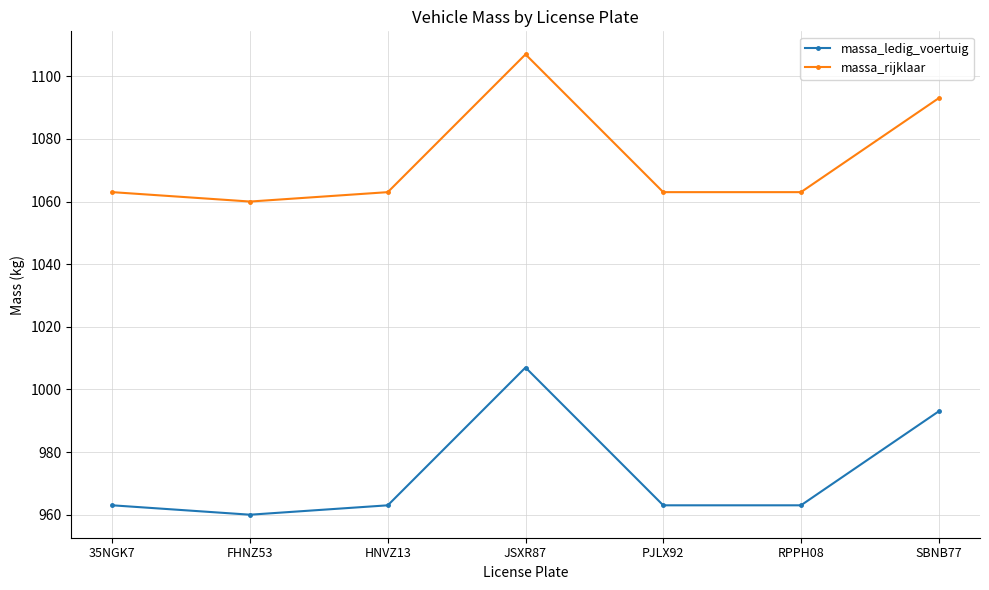

True or false: massa_rijklaar and massa_ledig_voertuig intersect in this chart.

False